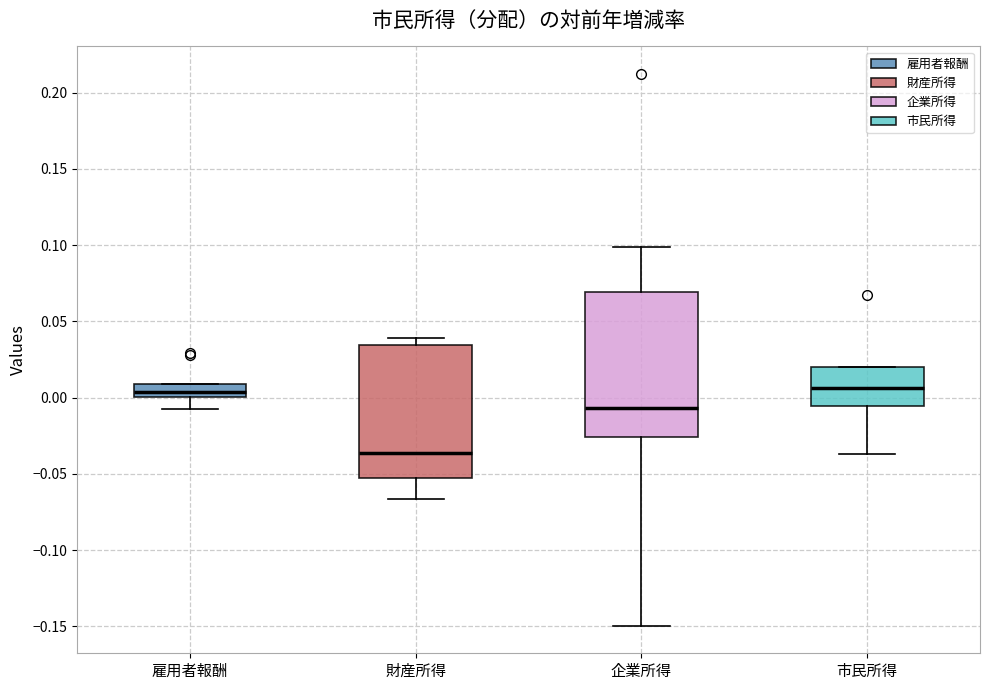

Where does the lower whisker of the box for 財産所得 end on the y-axis? The values are not printed on the chart, so give them approximately, as read against the axis.

-0.065